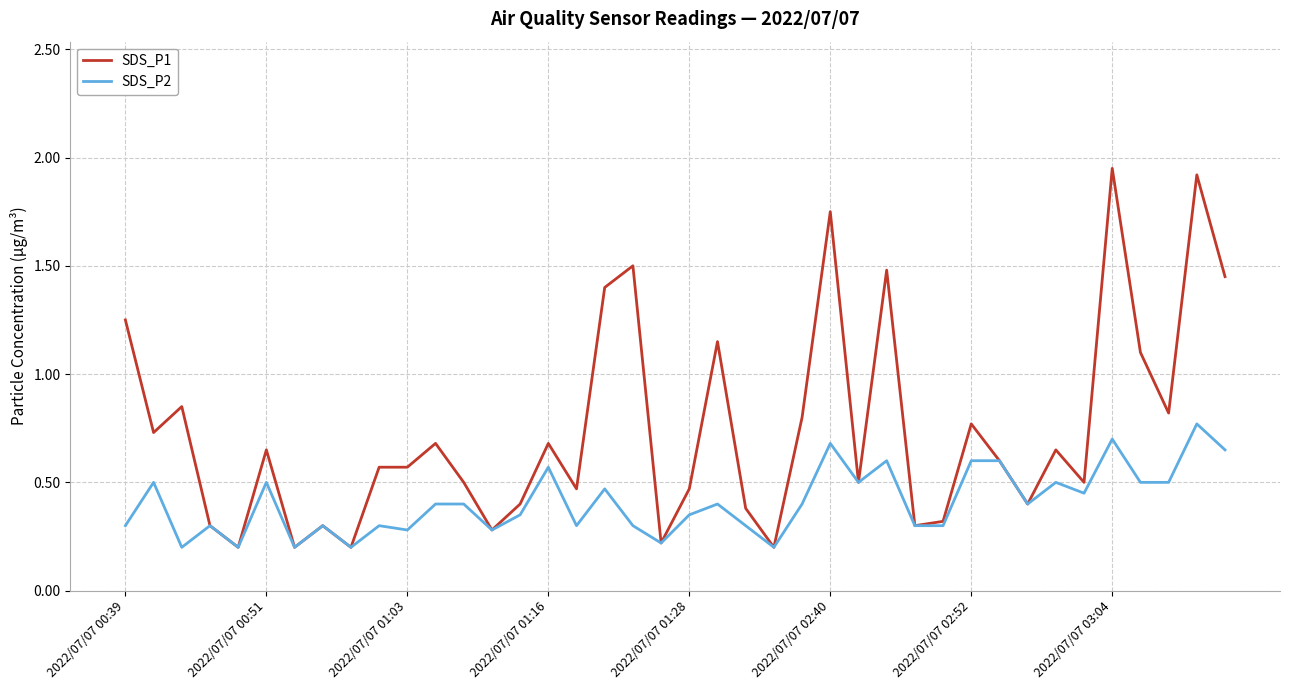

Rank the series by their maximum value, from highest to lowest.

SDS_P1, SDS_P2